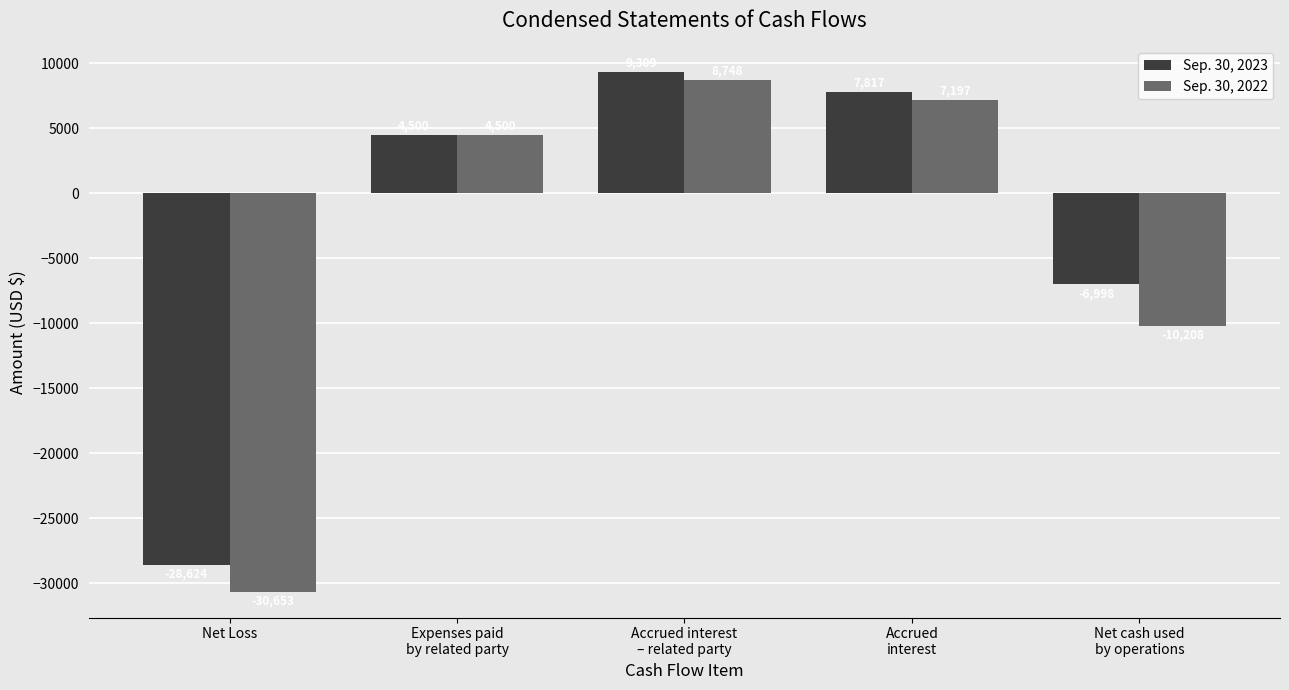

What is the difference between the maximum and minimum values in the Sep. 30, 2022 series?

39401